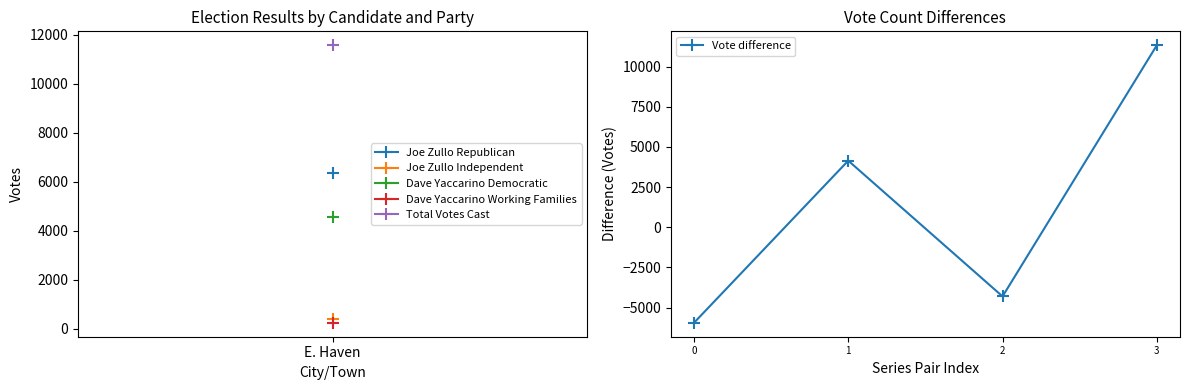

Reading left to right, extract all data points from this chart.

-5953	4140	-4307	11326